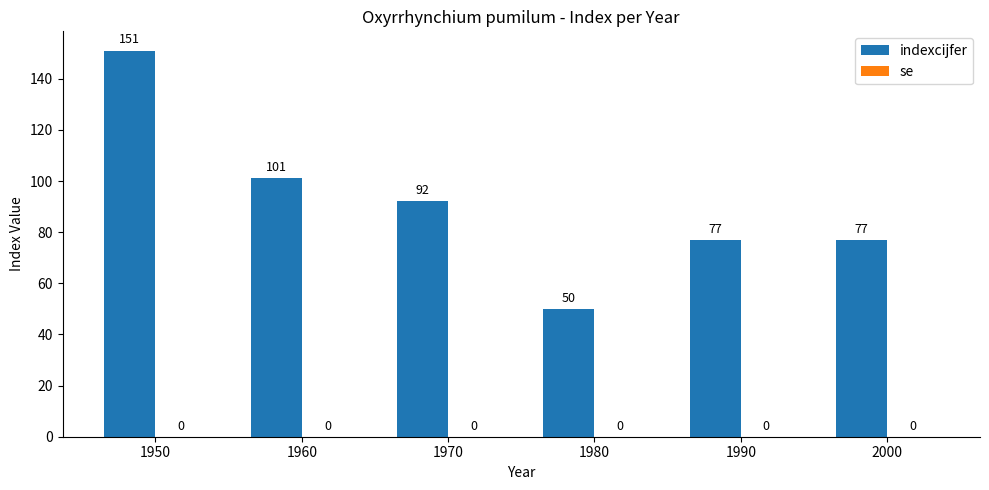

Is it true that the value at 1960 is 101?

True